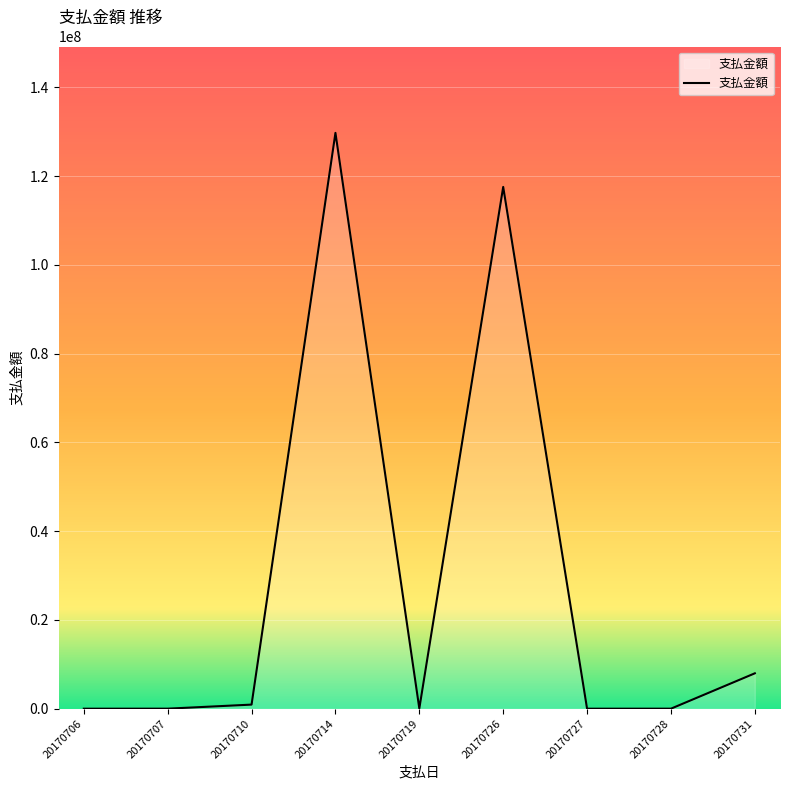

Which category has the highest value across all series?

20170714